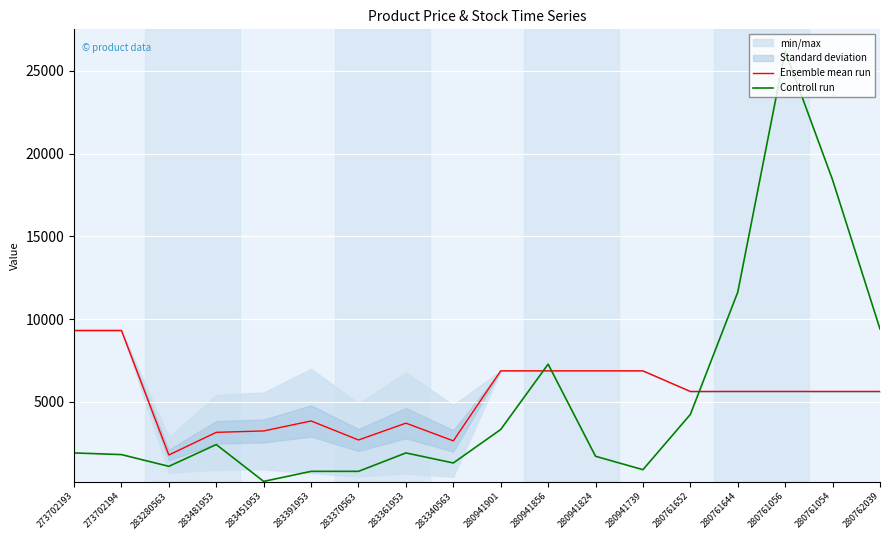

The Ensemble mean run series shows 4274.1 at 283370563. True or false?

False